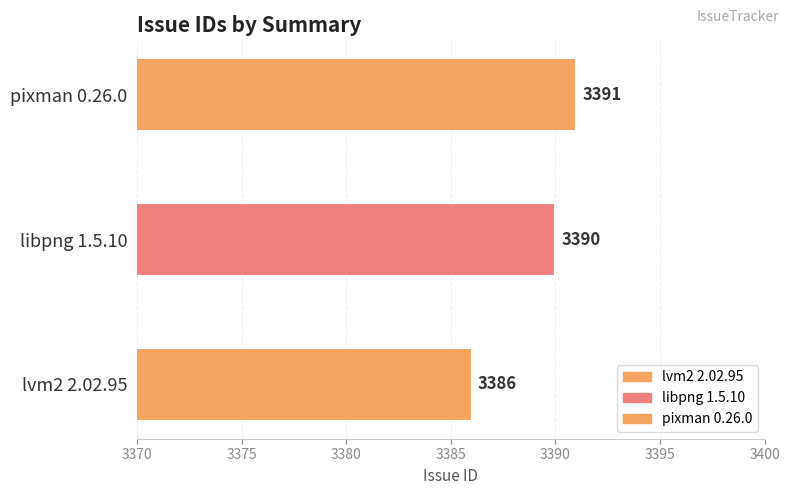

True or false: the data shows 3386 at lvm2 2.02.95.

True